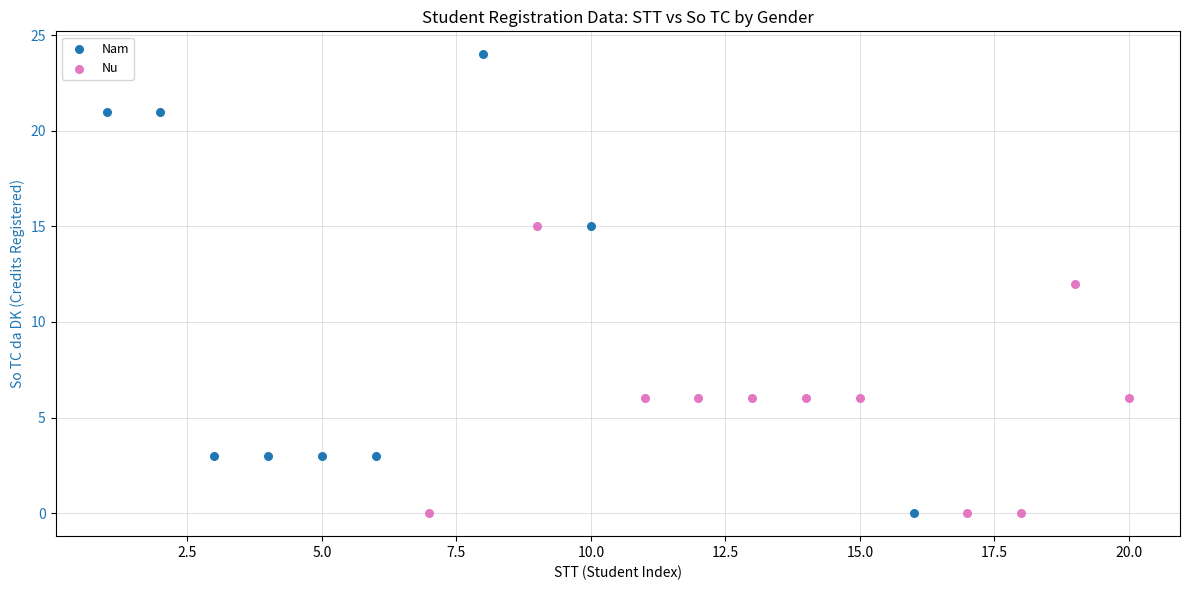

Which series has the widest spread of Y values?

Nam